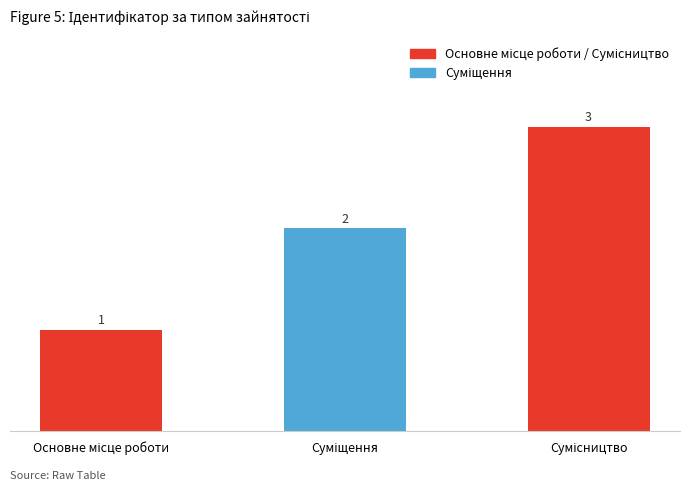

What is the sum of all values?

6